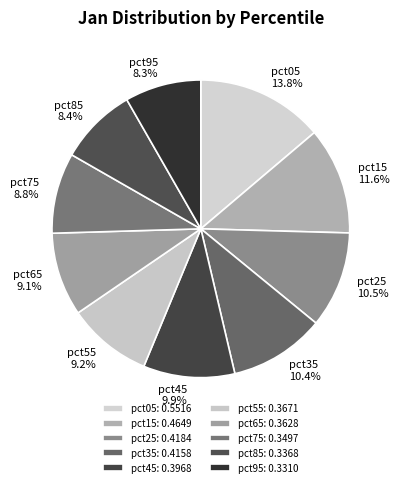

Does any single category account for the majority?

No